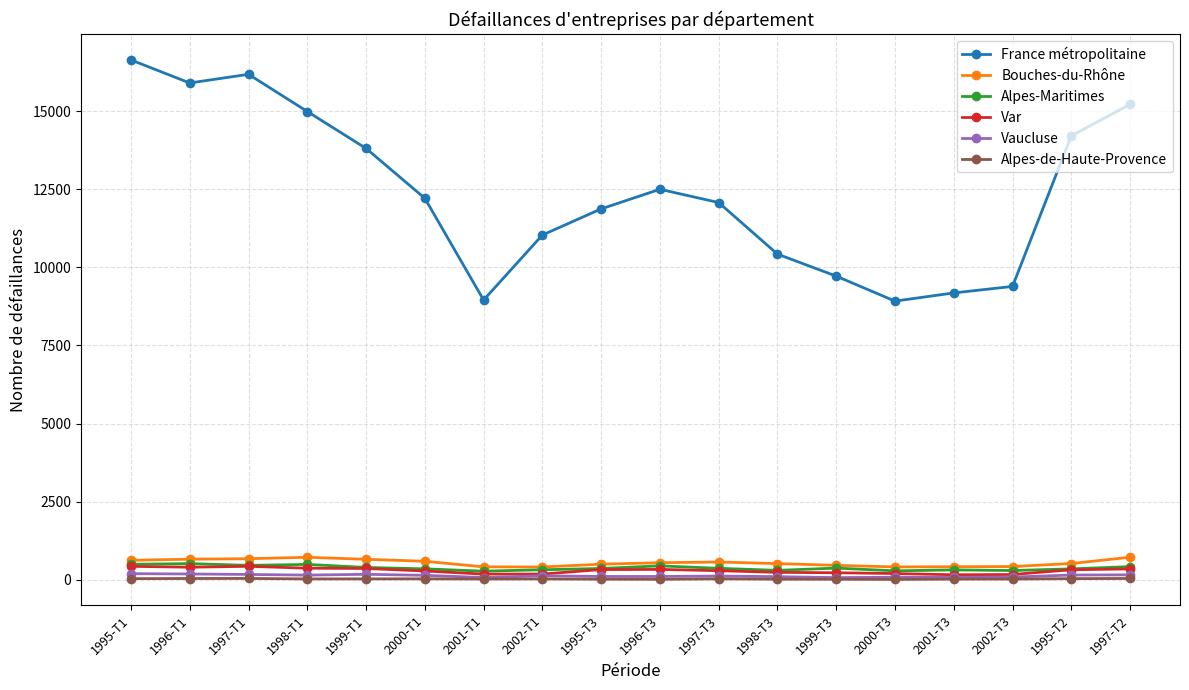

What is the label of the 6th point from the right?

1999-T3